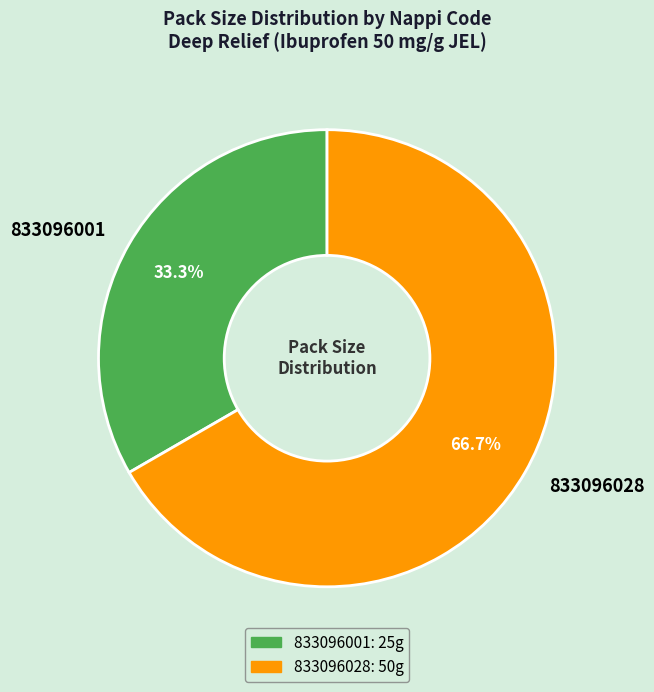

What percentage is the 833096001 slice, to the nearest percent?

33%